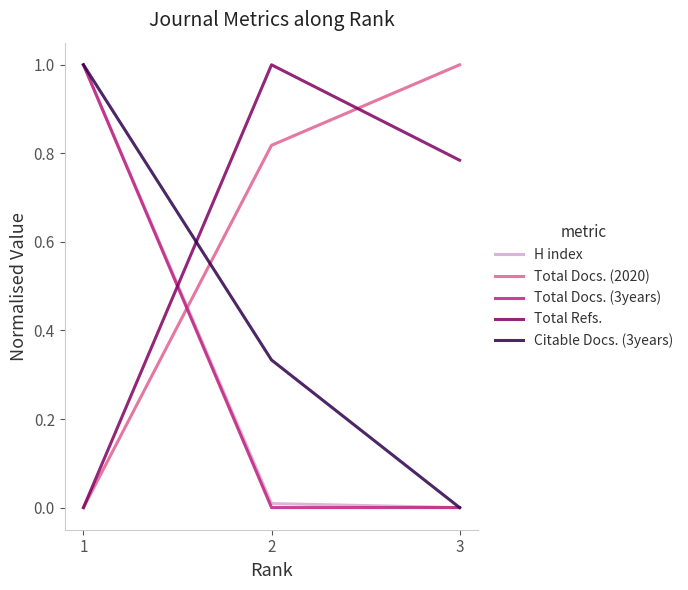

Is it true that H index equals 1.3 at 1?

False